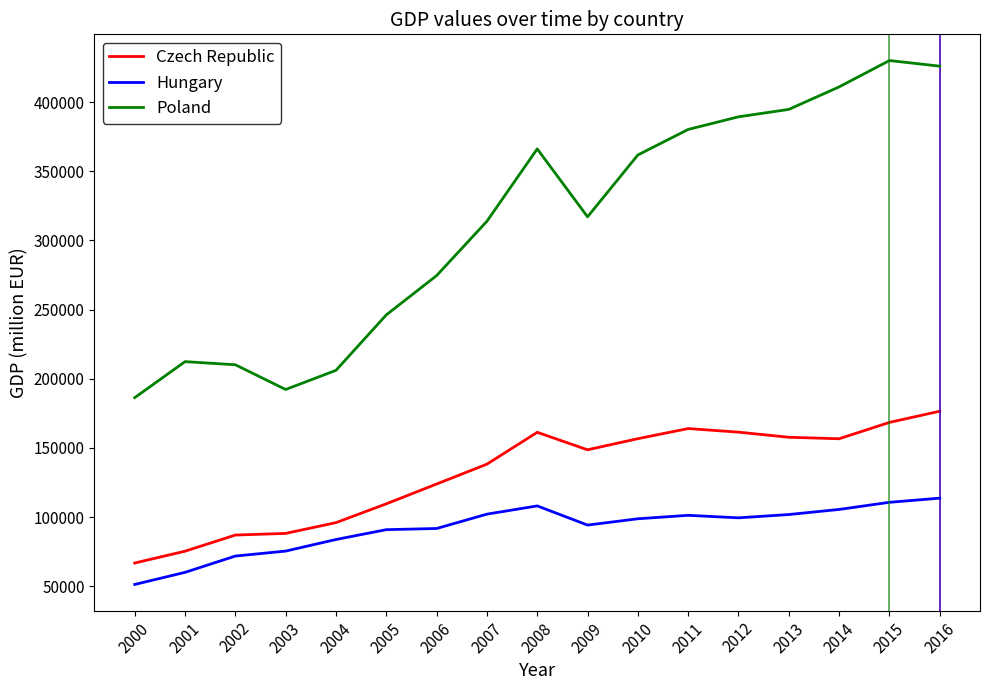

What is the greatest value displayed?

430055